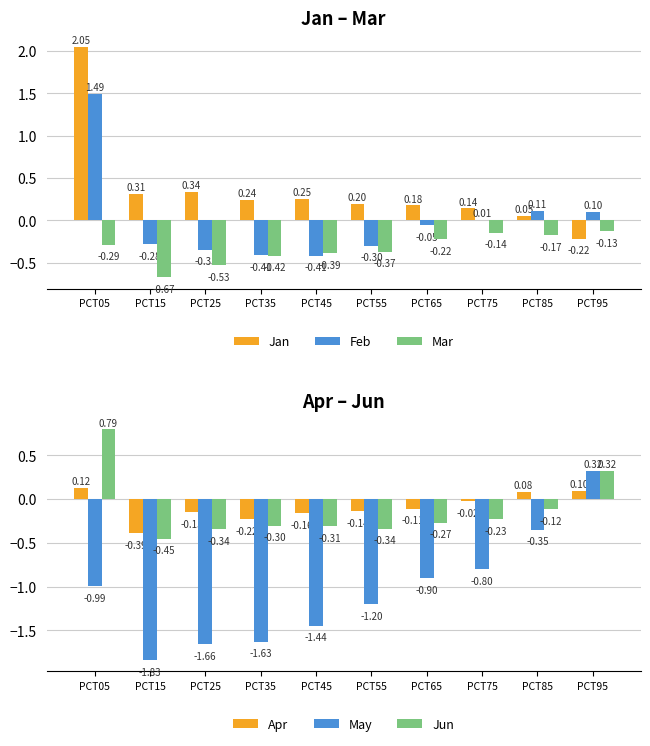

What is the total value across all series at PCT15?

-3.3